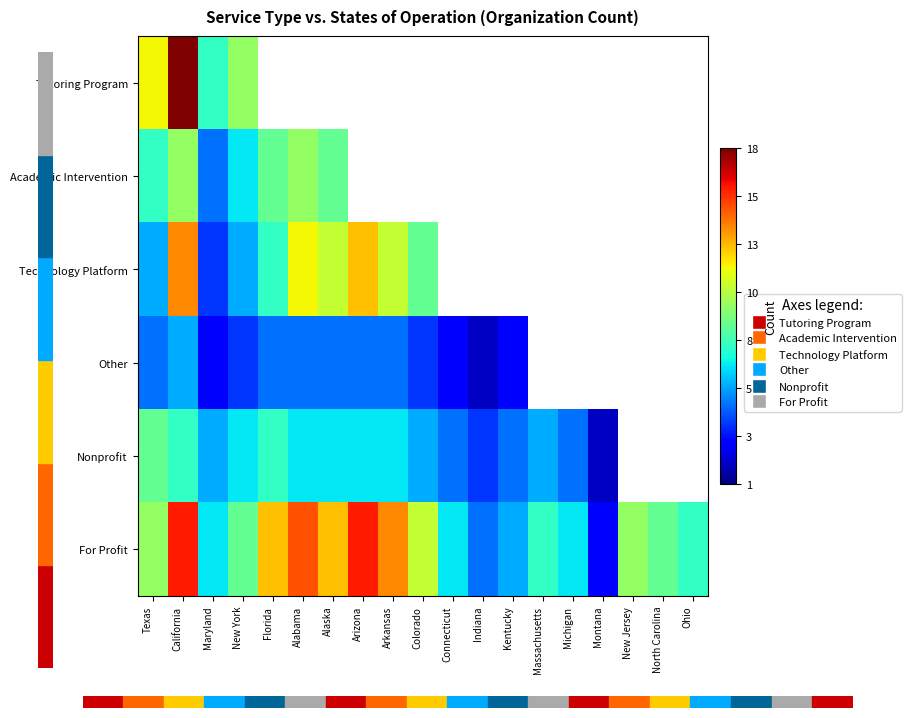

Which series has the largest range (max minus min)?

Tutoring Program